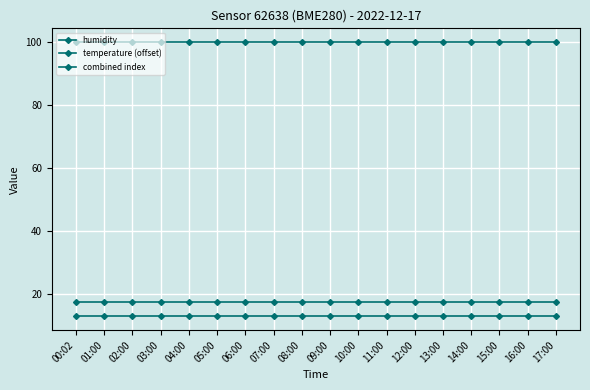

Which series has the largest total across all categories?

humidity